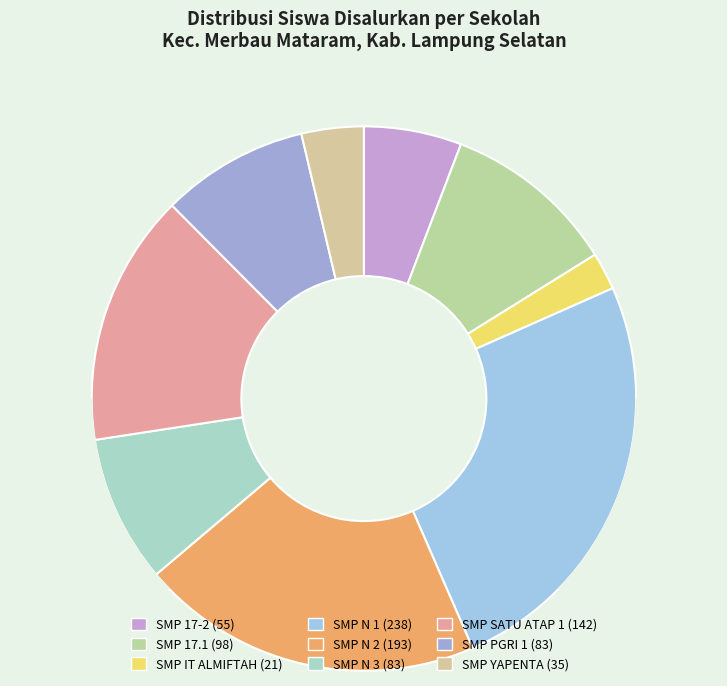

Which category has the smallest portion of the pie?

SMP IT ALMIFTAH